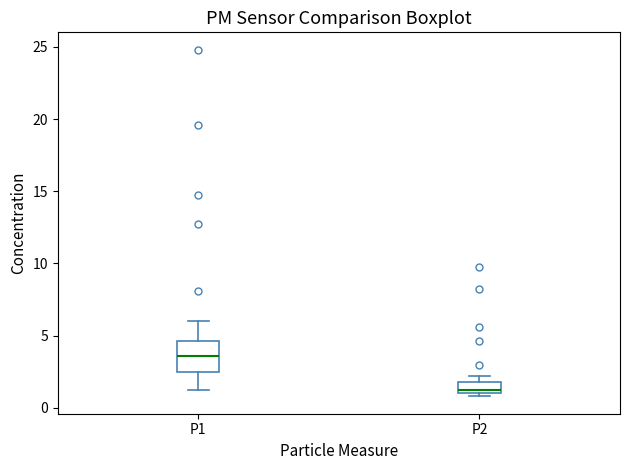

Where is the lower edge of the box for P2 on the y-axis? The values are not printed on the chart, so give them approximately, as read against the axis.

1.0